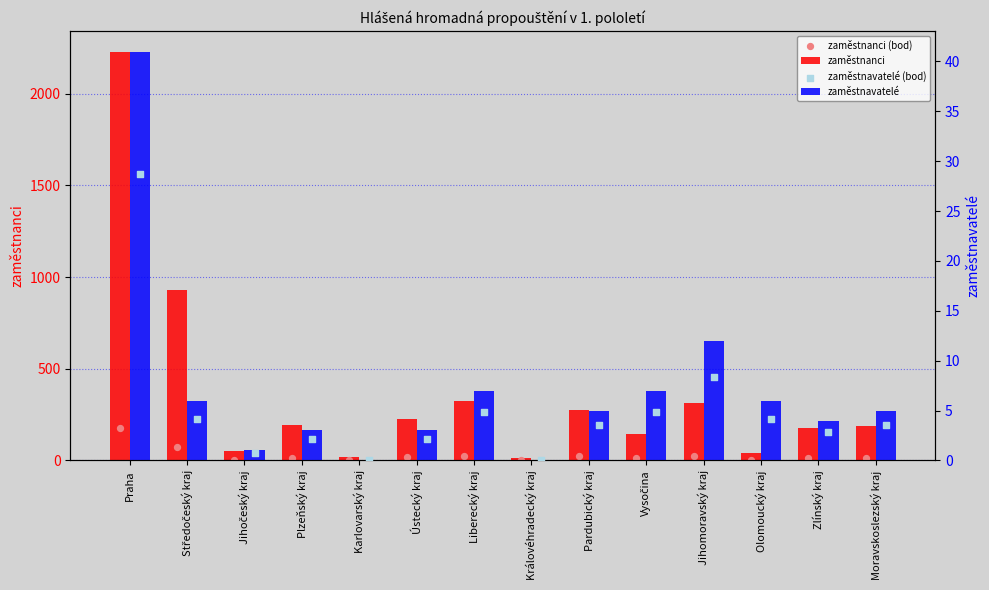

Is the value of zaměstnanci at Jihomoravský kraj greater than the value of zaměstnavatelé (bod) at Zlínský kraj?

Yes